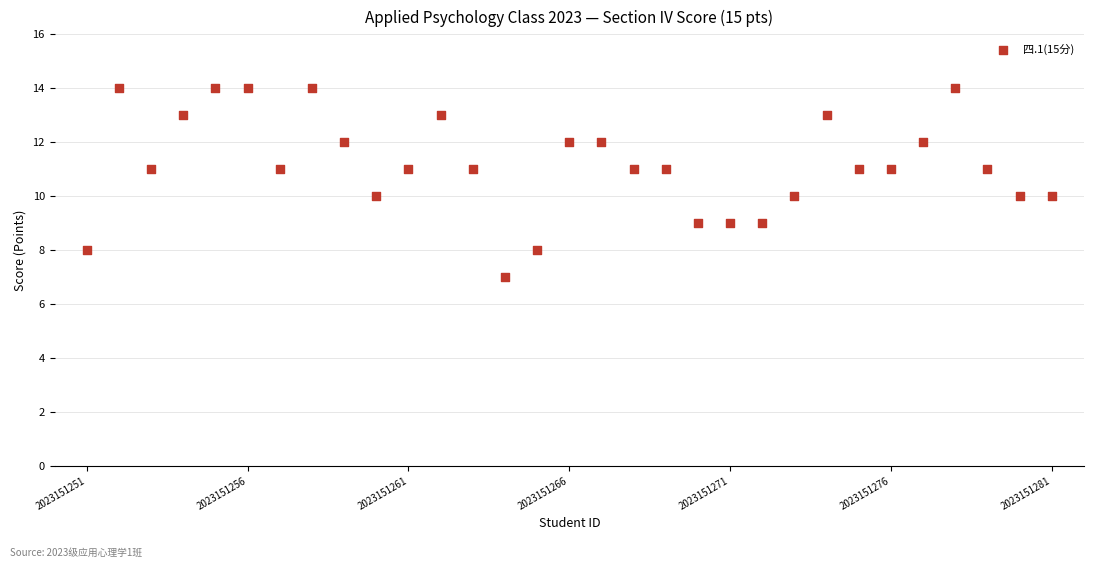

What is the range of Y values (max minus min)?

7